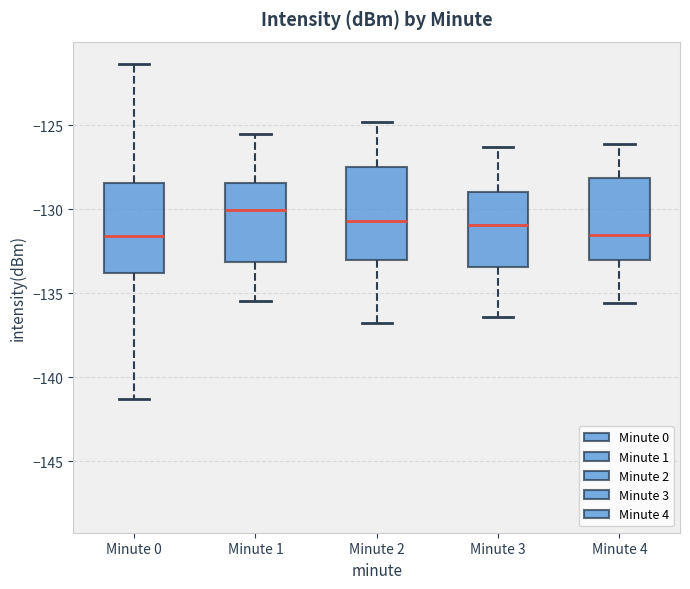

Reading left to right, read every box against the y-axis: the position of its median line, the range the box covers, and the ends of its whiskers. The values are not printed on the chart, so give them approximately, as read against the axis.

Minute 0: median -131.5, box -134.0 to -128.5, whiskers -141.5 to -121.5
Minute 1: median -130.0, box -133.0 to -128.5, whiskers -135.5 to -125.5
Minute 2: median -130.5, box -133.0 to -127.5, whiskers -137.0 to -125.0
Minute 3: median -131.0, box -133.5 to -129.0, whiskers -136.5 to -126.5
Minute 4: median -131.5, box -133.0 to -128.0, whiskers -135.5 to -126.0